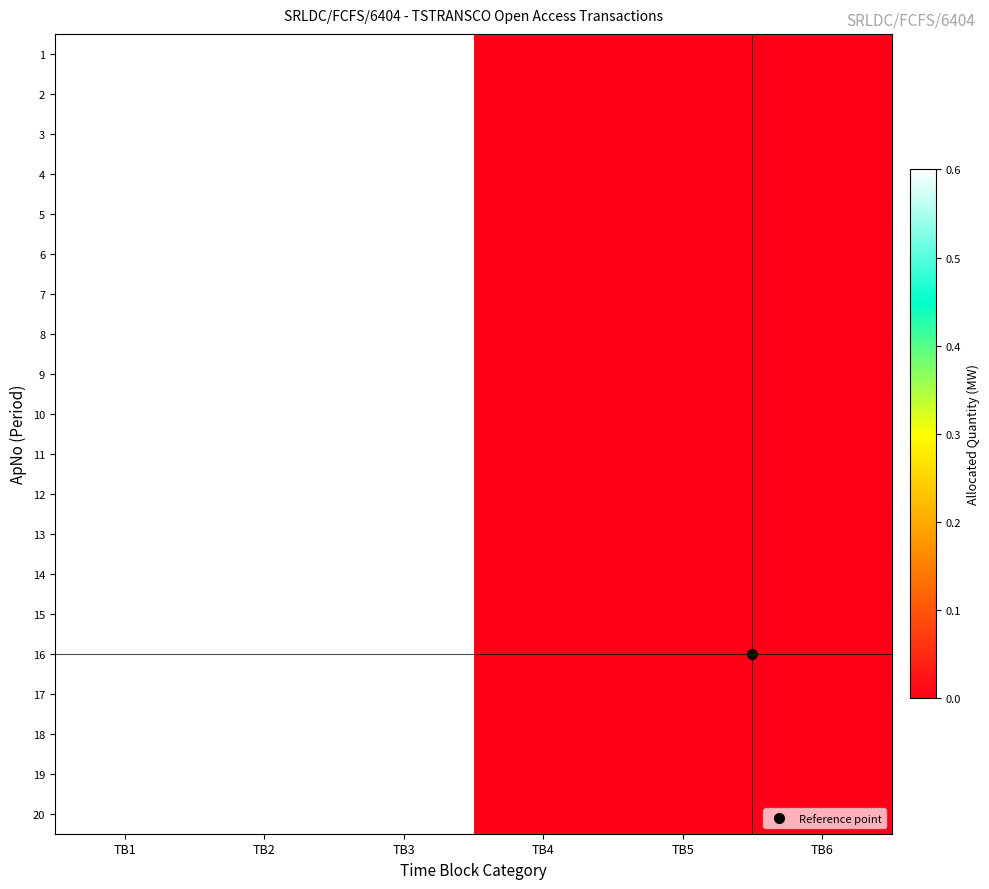

At which category does the chart reach its minimum across all series?

TB4